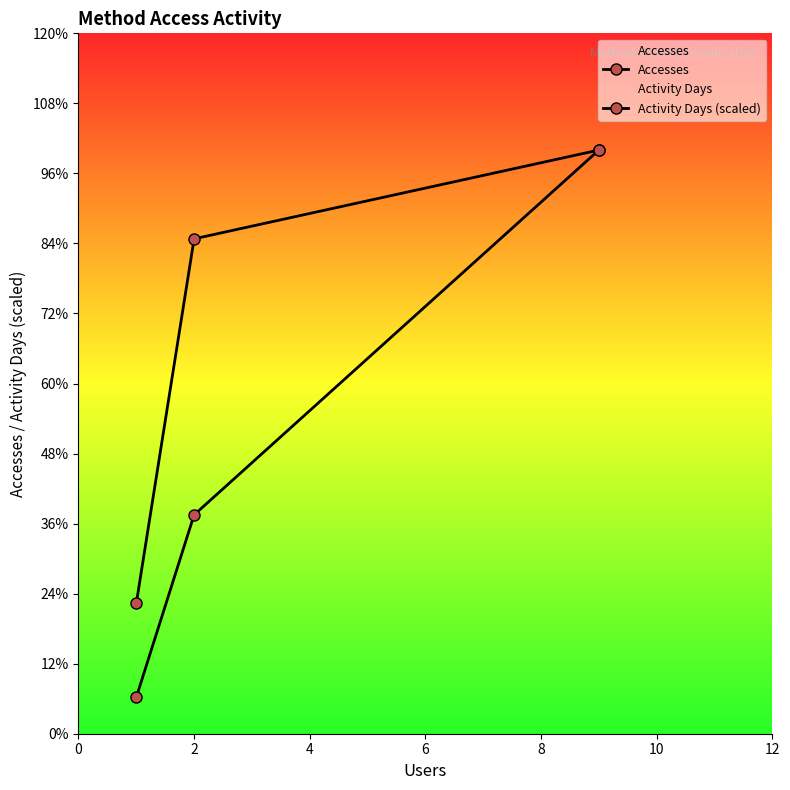

Rank the series by their maximum value, from lowest to highest.

Accesses, Activity Days (scaled)